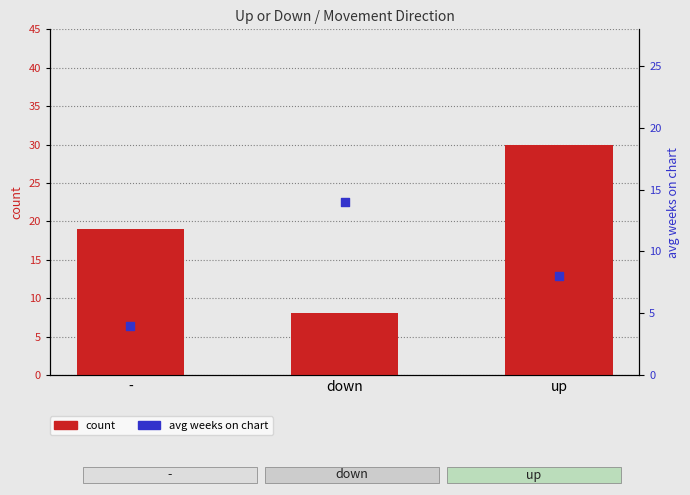

What are all the series names shown in the legend?

count, avg weeks on chart